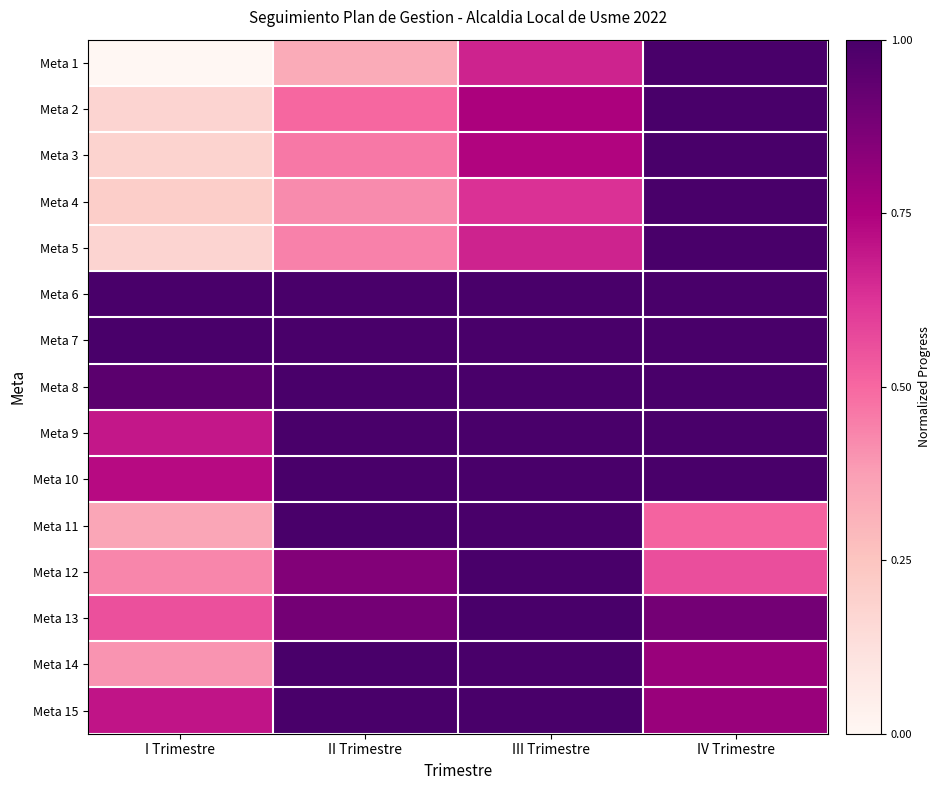

Which label corresponds to the largest value in the chart?

IV Trimestre